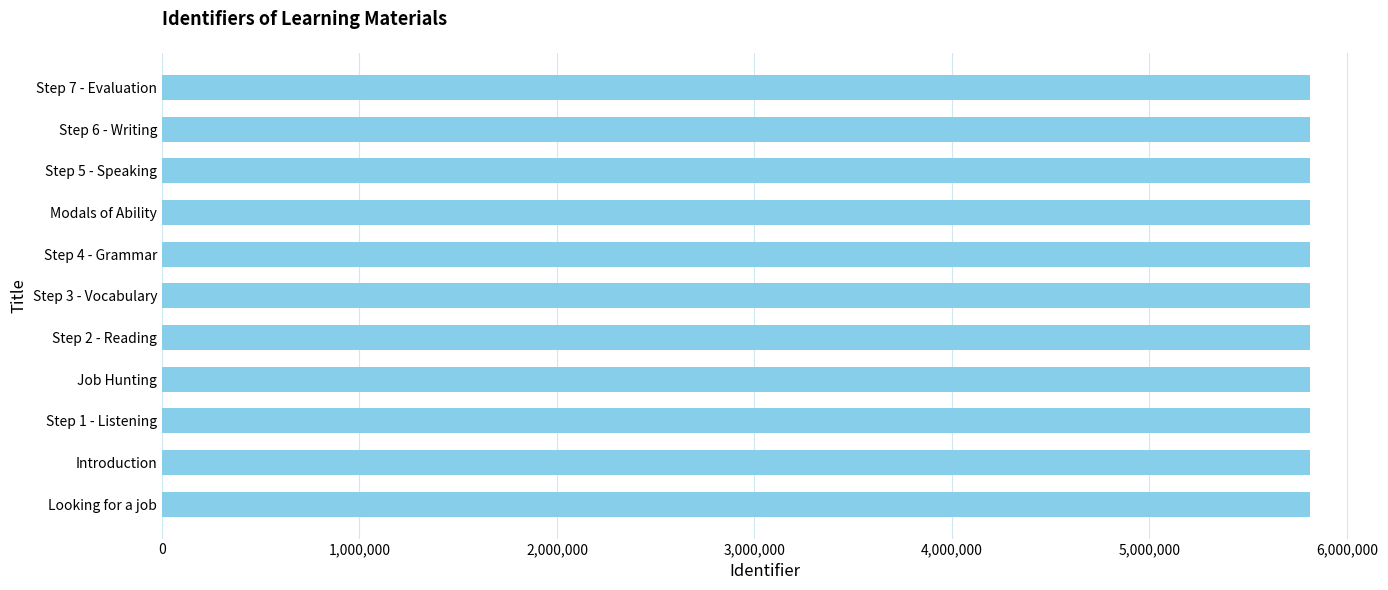

The value at Step 4 - Grammar is 10278214. True or false?

False